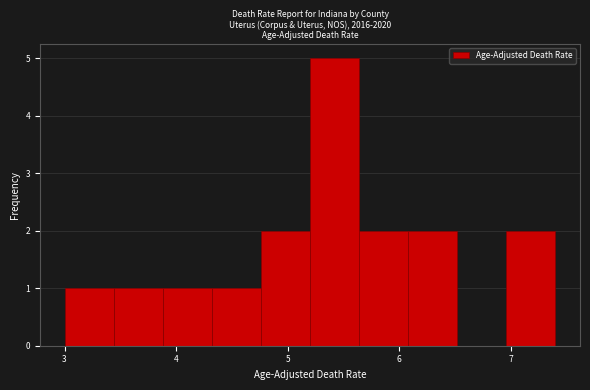

Reading left to right, list every bar in this chart as the range it spans on the x-axis followed by its height. Neither the bar edges nor the heights are printed on the chart, so give them approximately, as read against the axes.

3.00 to 3.44: 1
3.44 to 3.88: 1
3.88 to 4.32: 1
4.32 to 4.76: 1
4.76 to 5.20: 2
5.20 to 5.64: 5
5.64 to 6.08: 2
6.08 to 6.52: 2
6.52 to 6.96: 0
6.96 to 7.40: 2